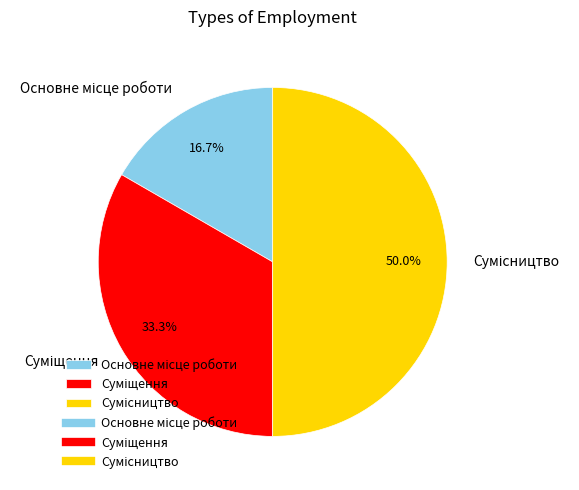

Which slice is the smallest?

Основне місце роботи